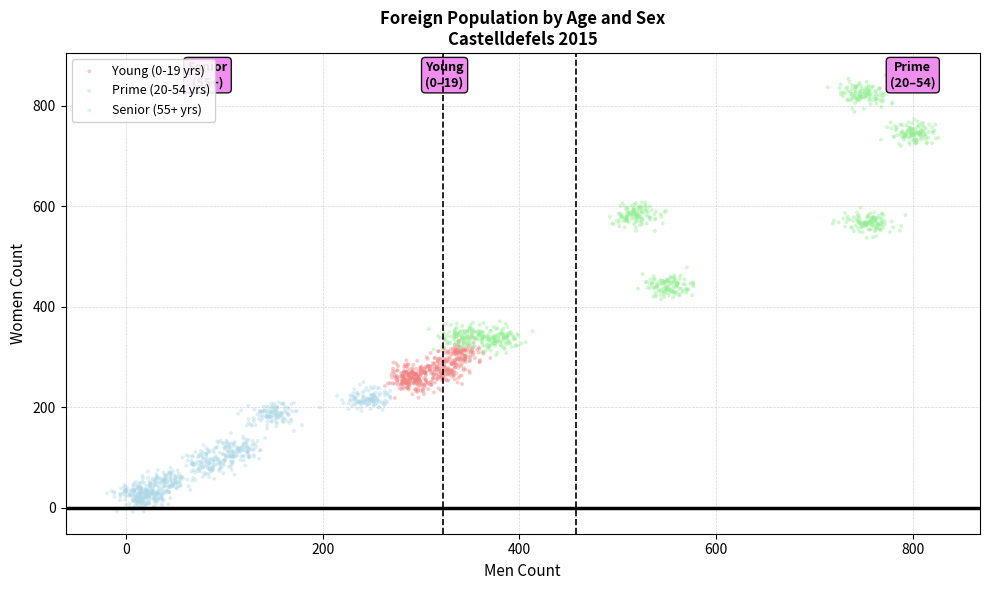

Which series reaches the maximum Y coordinate?

Prime (20-54 yrs)